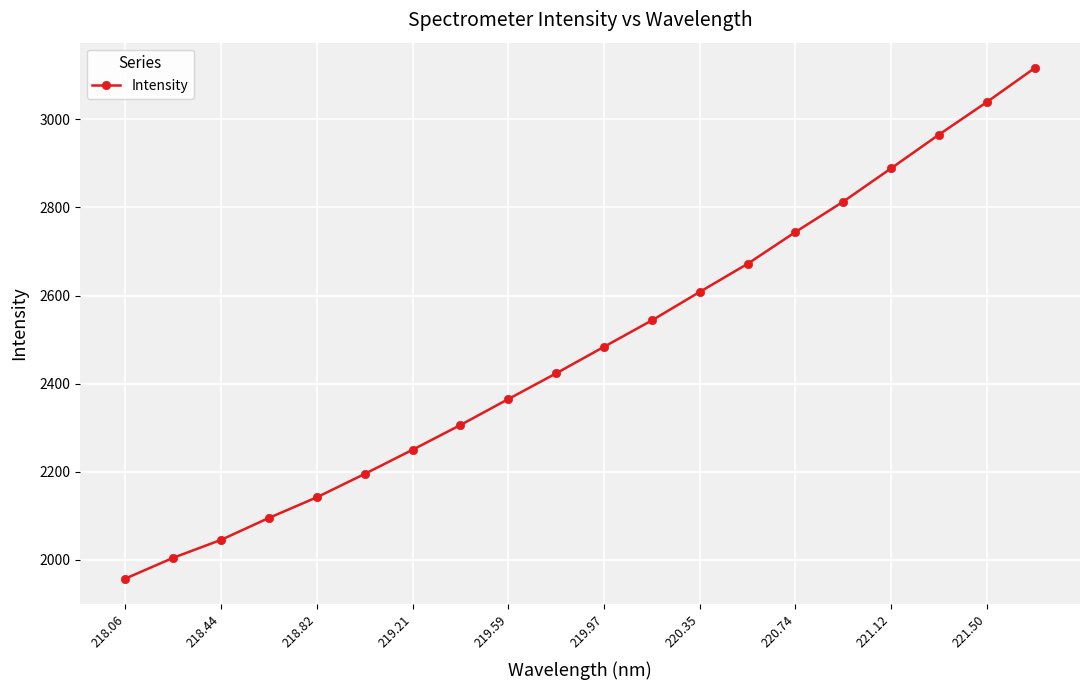

What is the value of the 6th point from the left?

2195.1